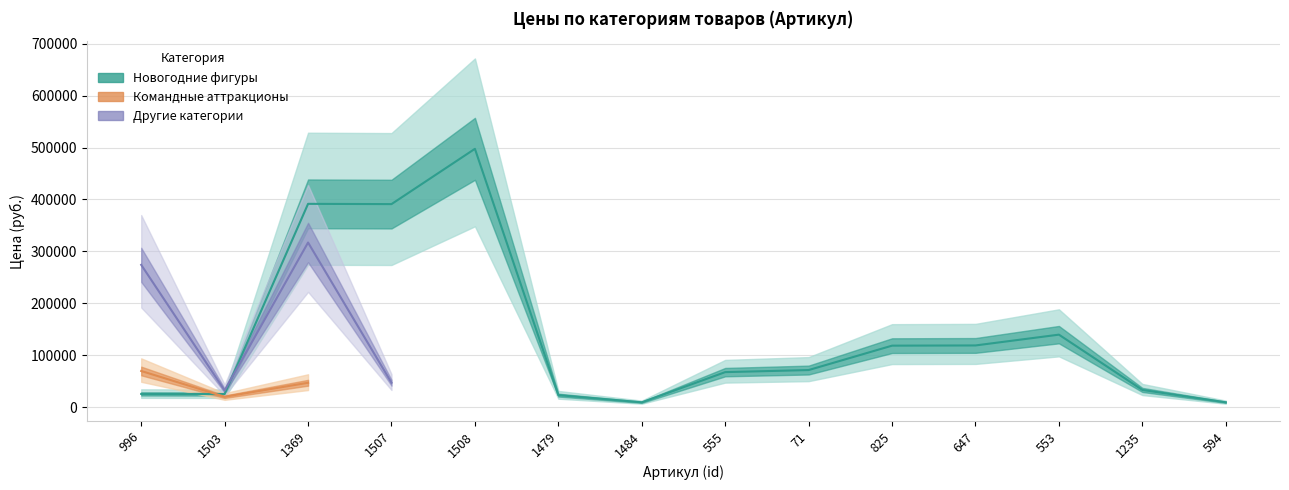

At 1503, list the series in order from smallest to largest.

Командные аттракционы, Новогодние фигуры, Другие категории